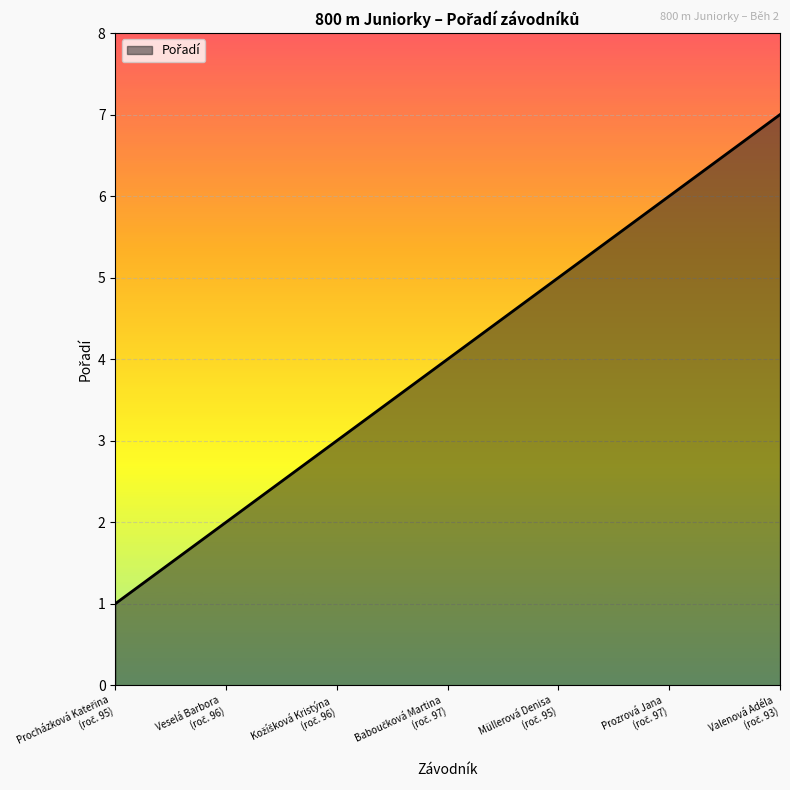

True or false: there are more than 1 points higher than both neighbors.

False